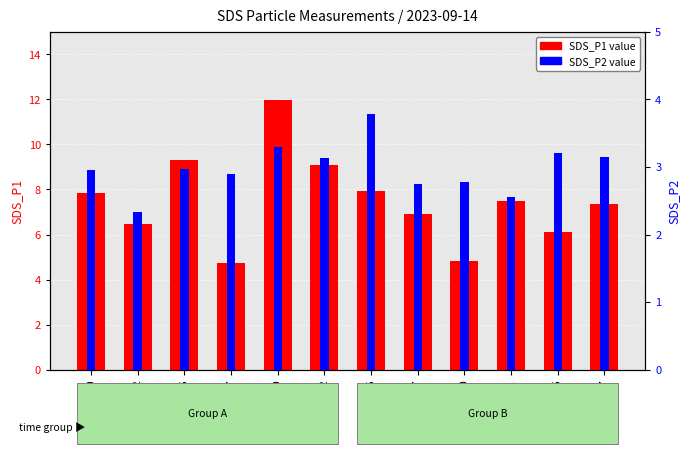

What is the average value of the SDS_P2 series?

3.0